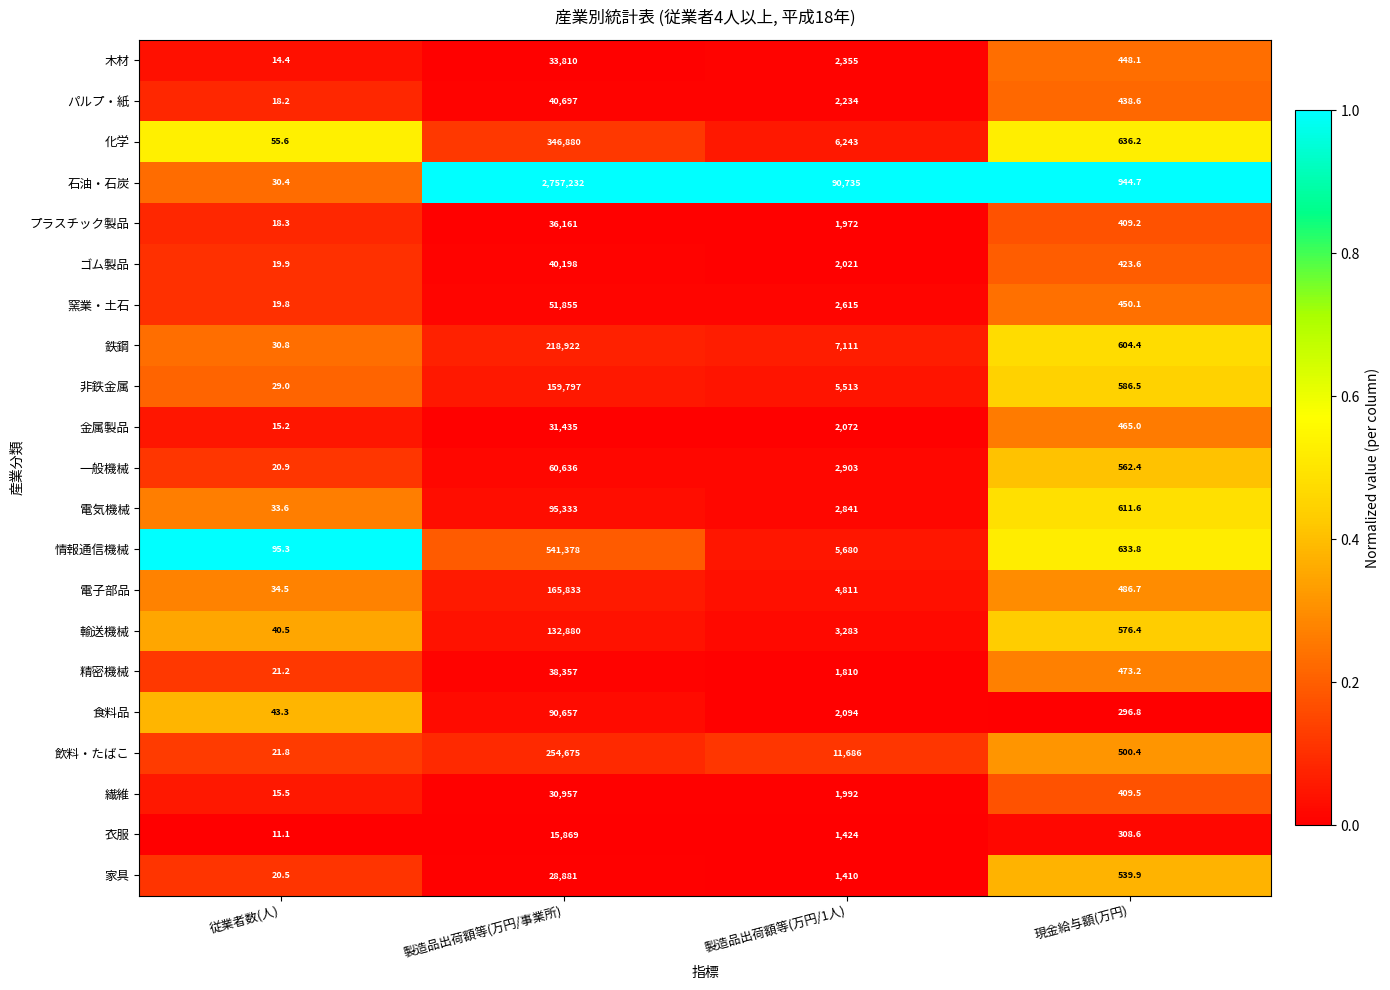

Is it true that 衣服 equals 1424.0 at 製造品出荷額等(万円/1人)?

True